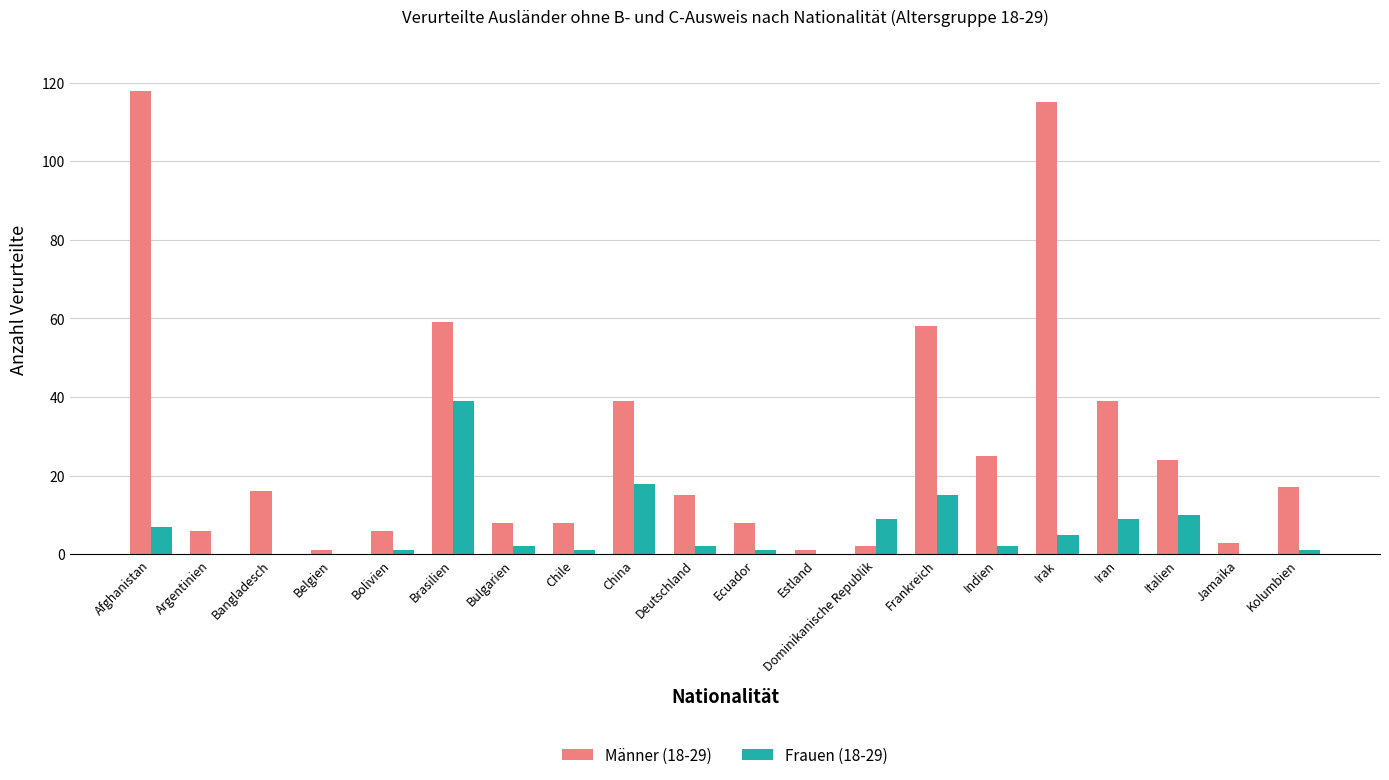

Which series has the largest total across all categories?

Männer (18-29)